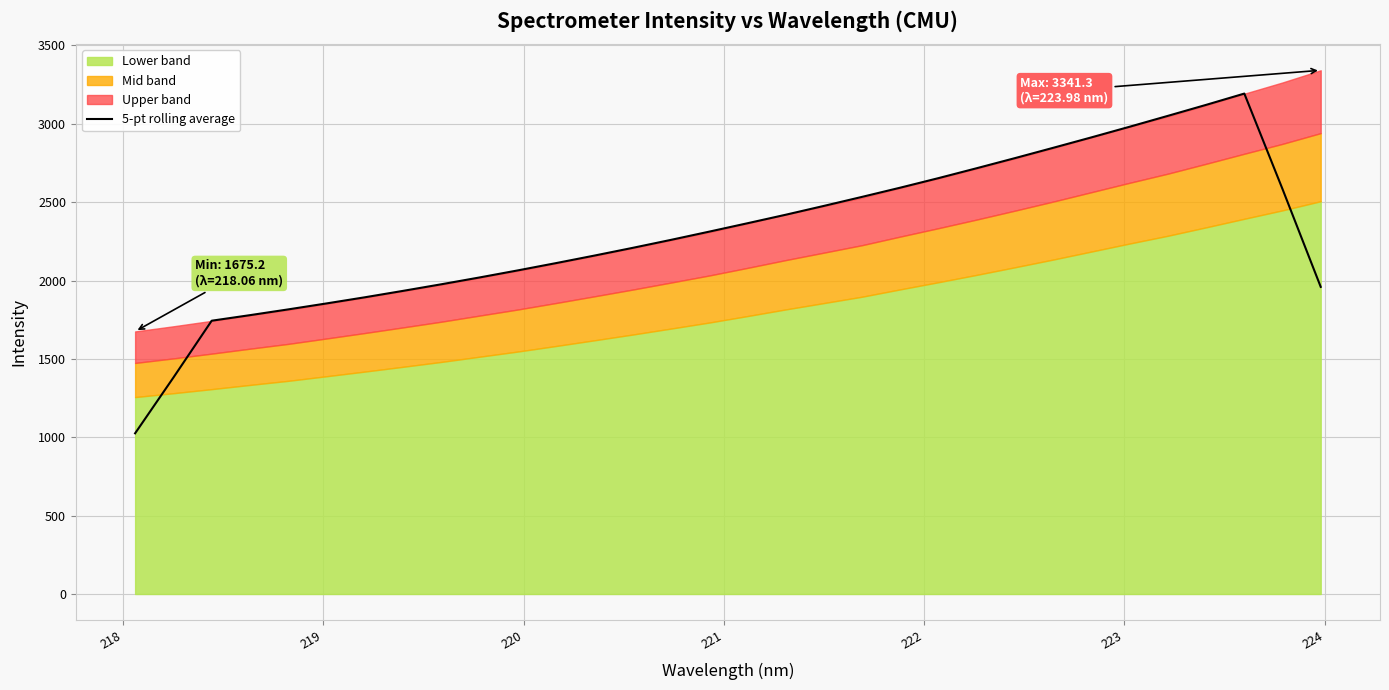

What is the highest value of the 5-pt rolling average series?

3192.6